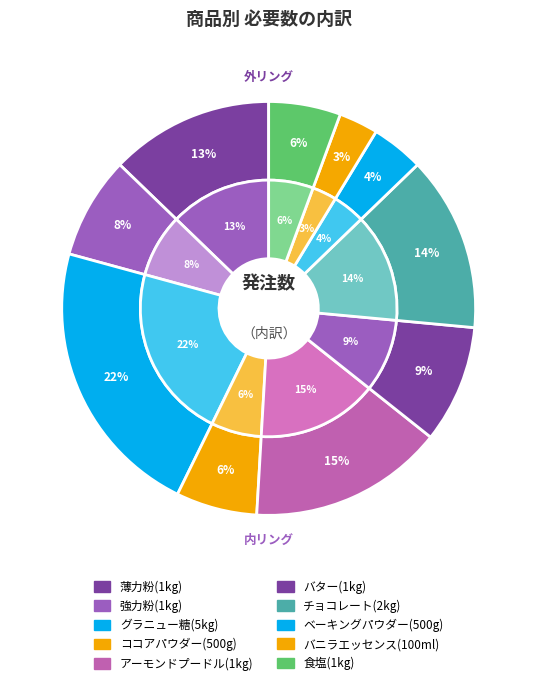

To the nearest percent, what percentage of the pie is ベーキングパウダー(500g)?

4%